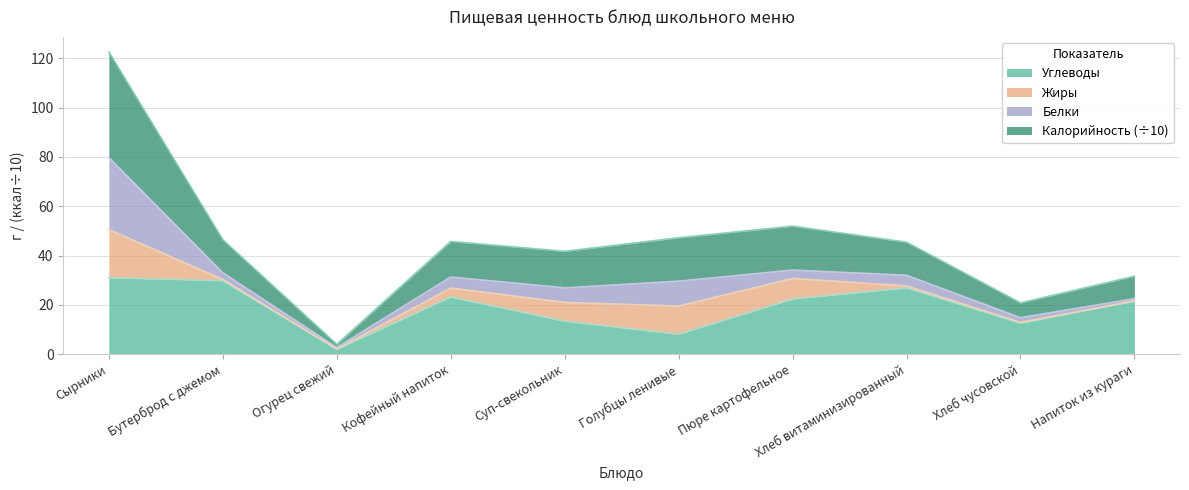

What is the total value across all series at Суп-свекольник?

41.7